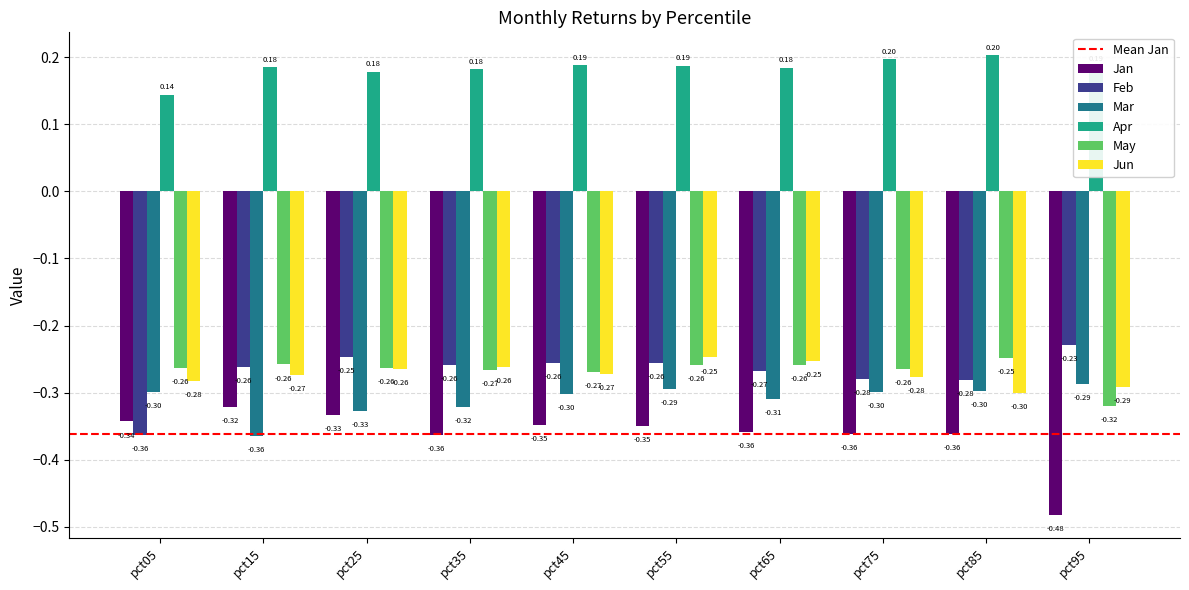

Which series has the largest total across all categories?

Apr